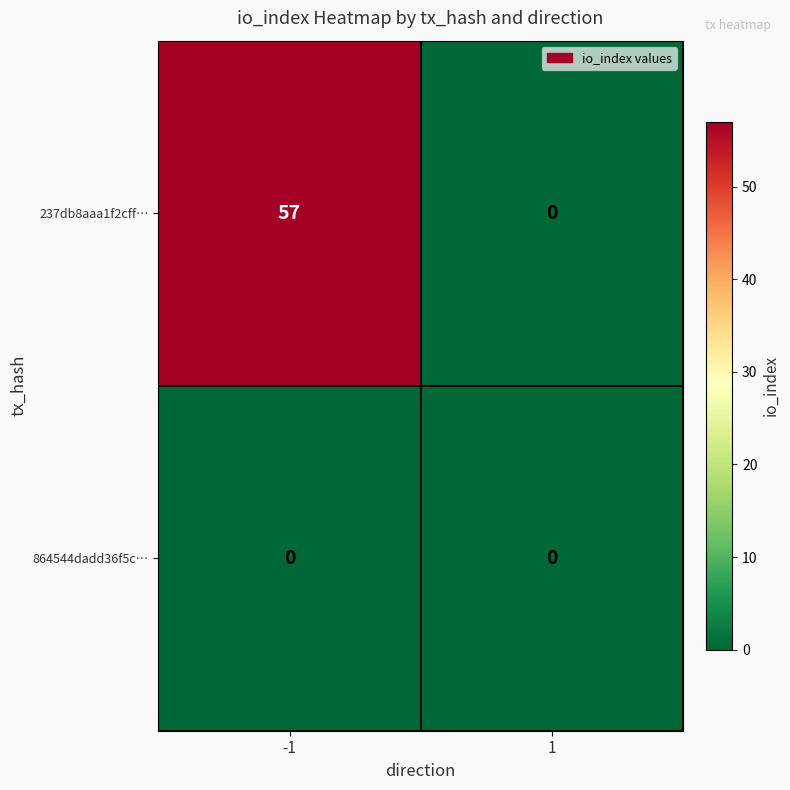

Rank the categories by 237db8aaa1f2cff… value from highest to lowest.

-1, 1